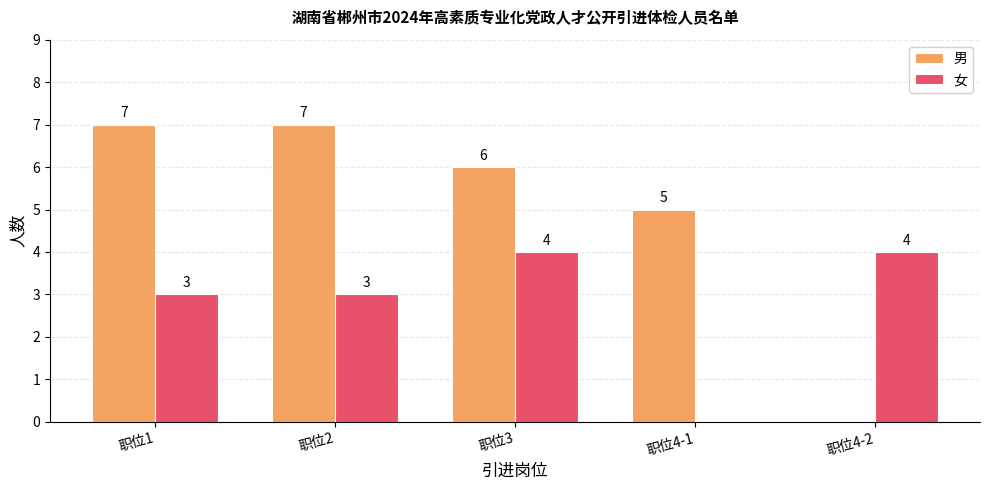

Which series changed the most between 职位3 and 职位4-1?

女